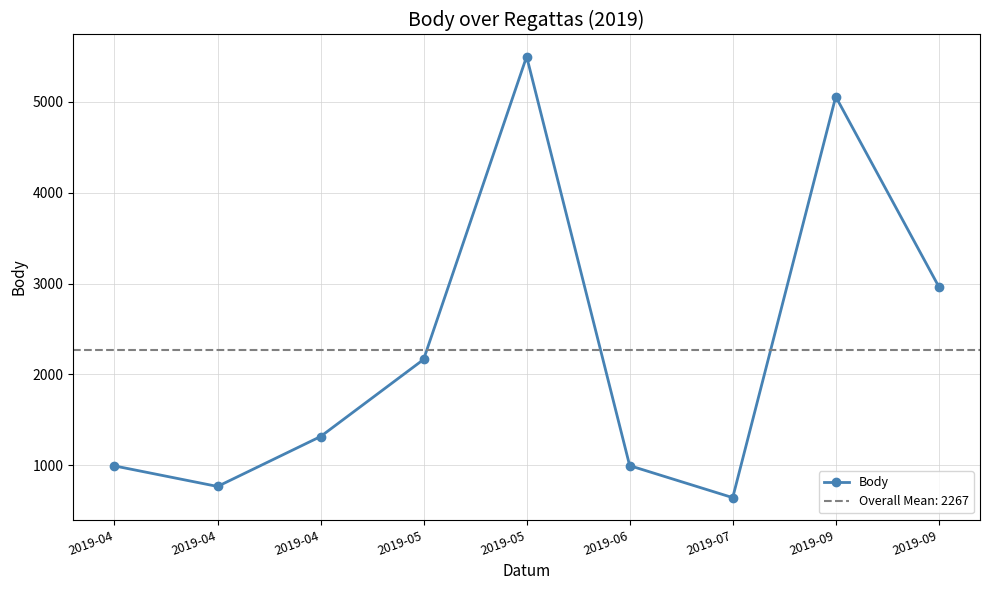

What is the difference between the maximum and minimum values?

4852